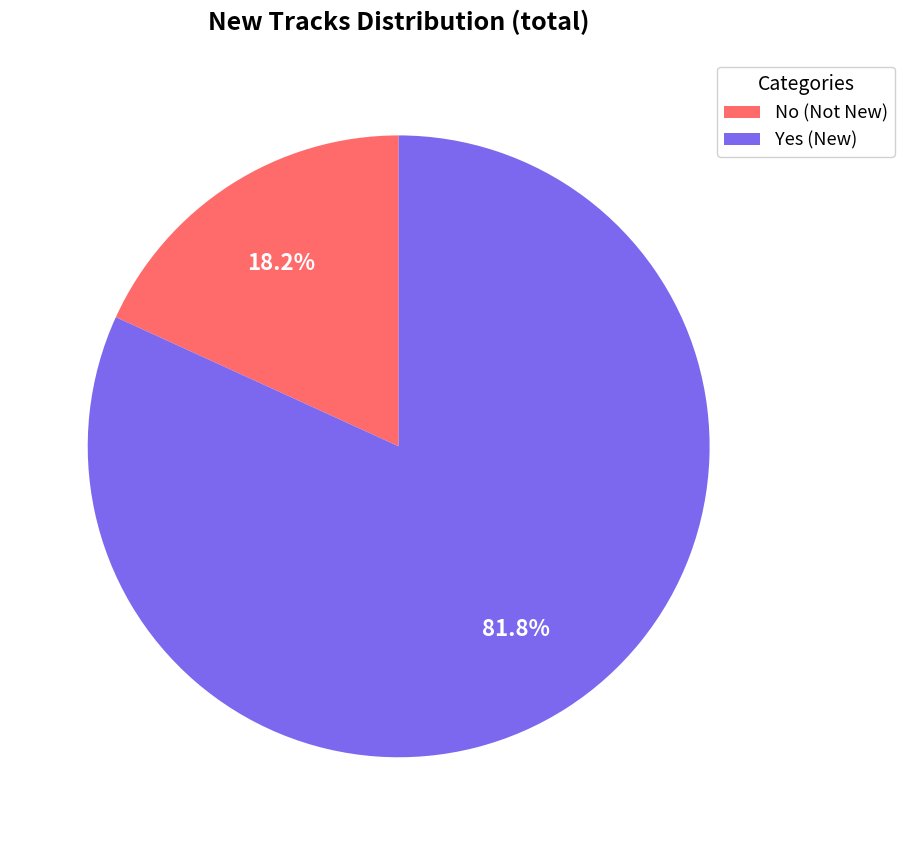

Does any single category account for the majority?

Yes